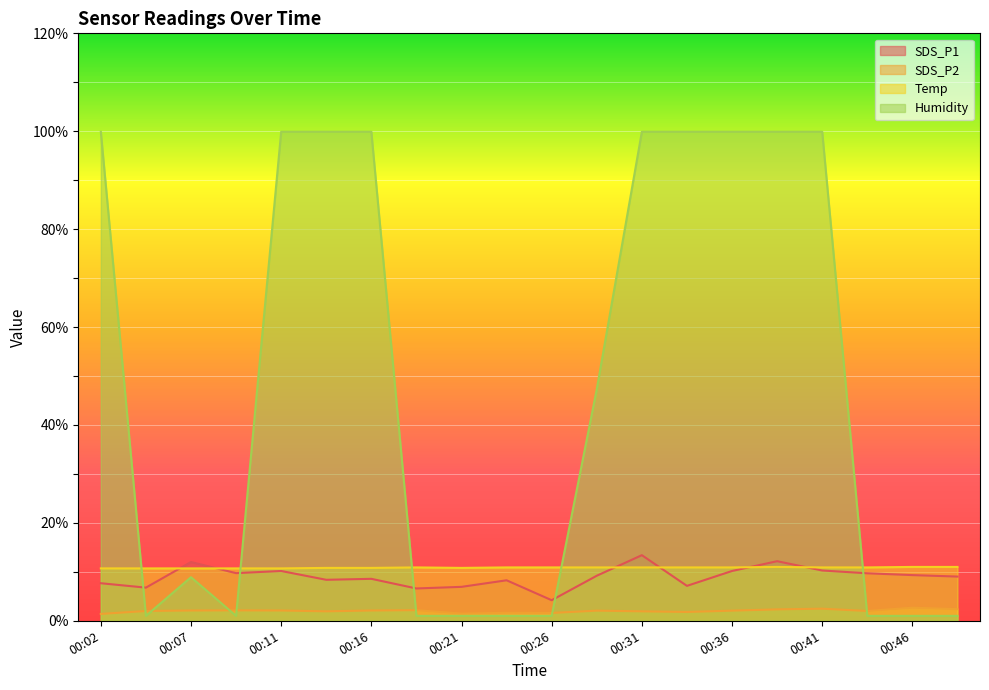

True or false: SDS_P1 and SDS_P2 cross at least once.

False